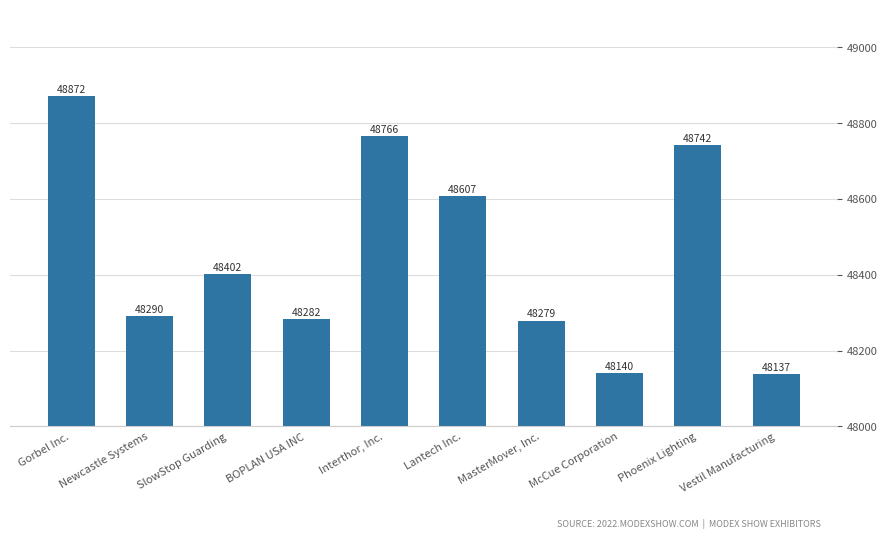

What is the change in value from Newcastle Systems to Lantech Inc.?

+317